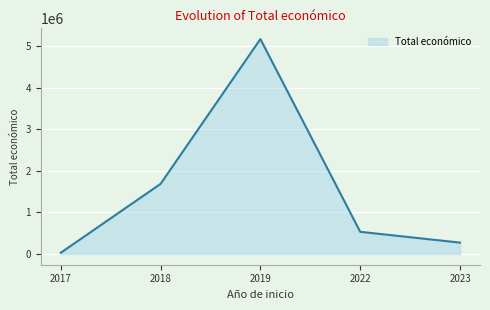

At which category does the data reach its first local peak?

2019